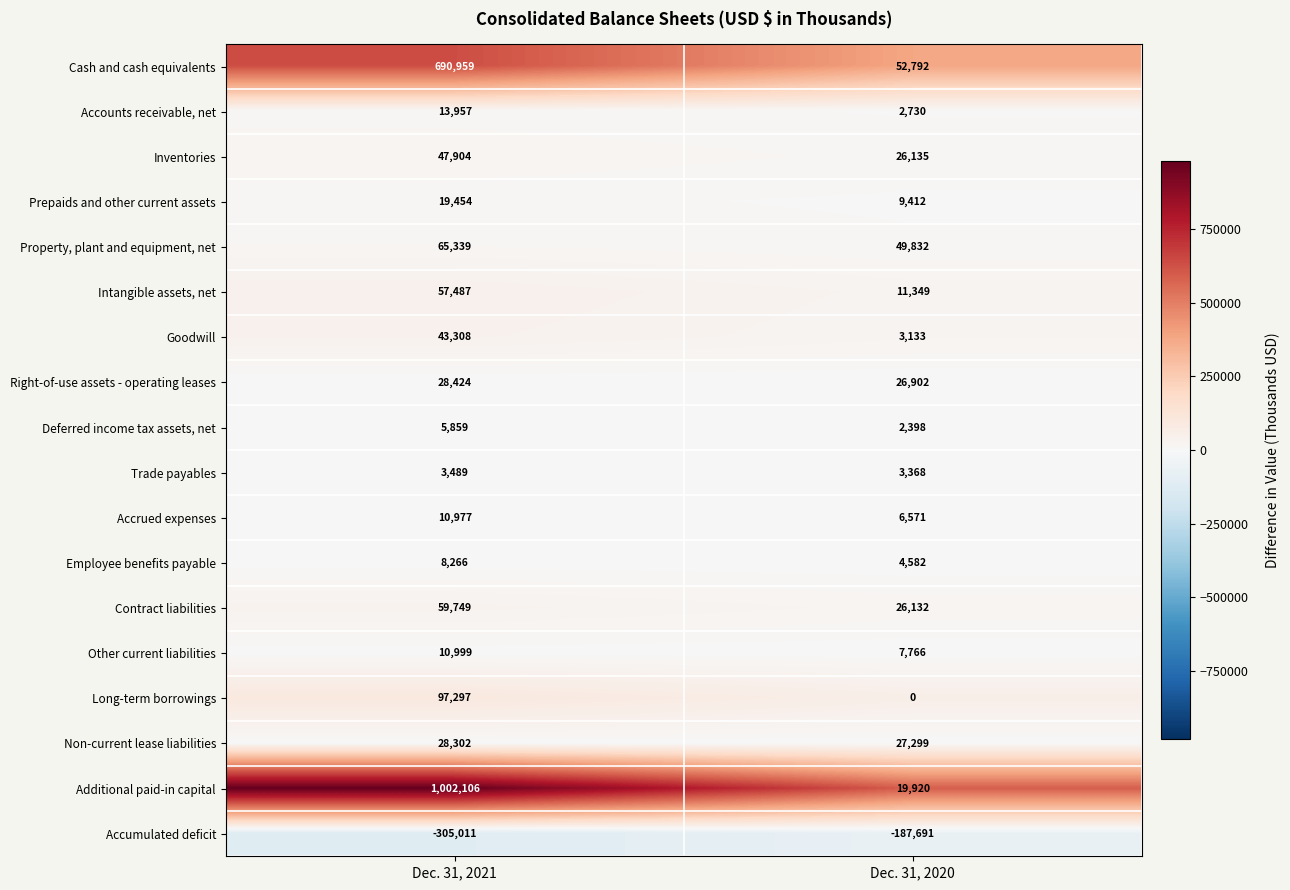

What value does the Accrued expenses series have at Dec. 31, 2020, to the nearest 100?

6600